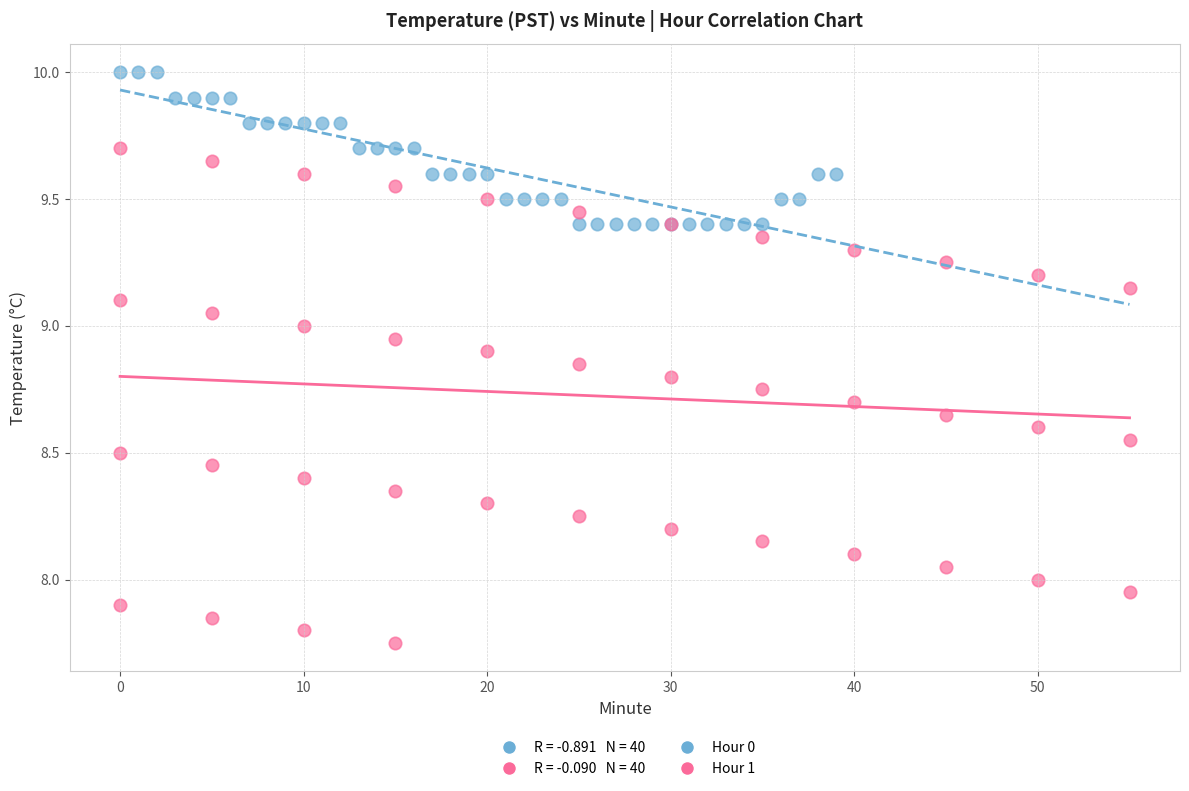

Which series reaches the minimum Y coordinate?

Hour 1